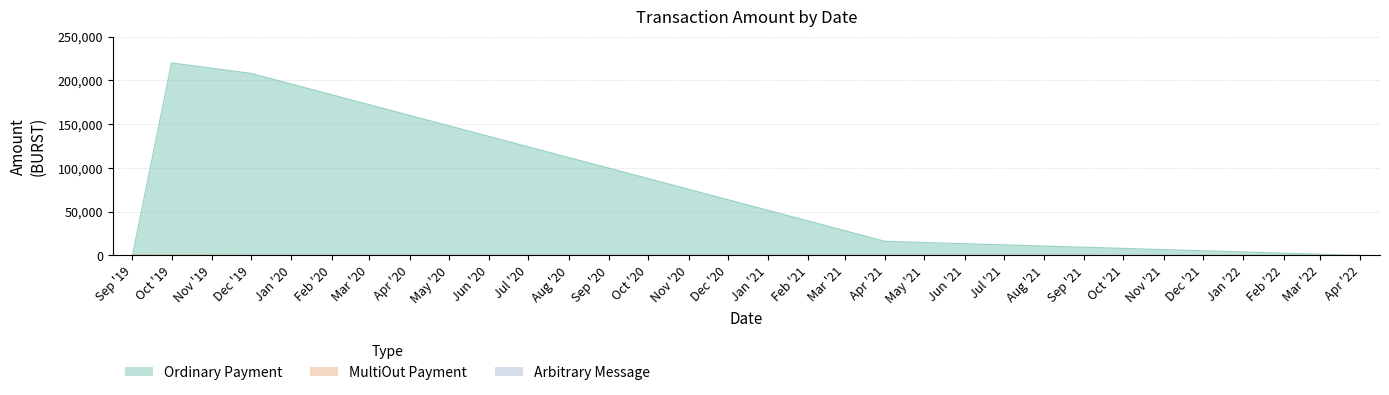

True or false: MultiOut Payment and Ordinary Payment intersect in this chart.

False